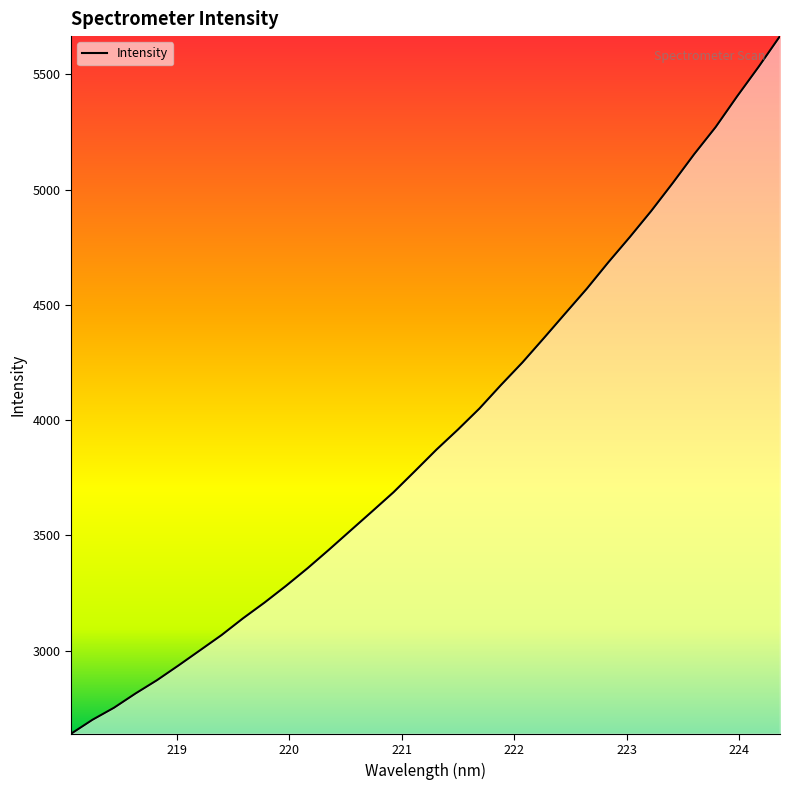

What is the difference between the maximum and minimum values?

3026.5